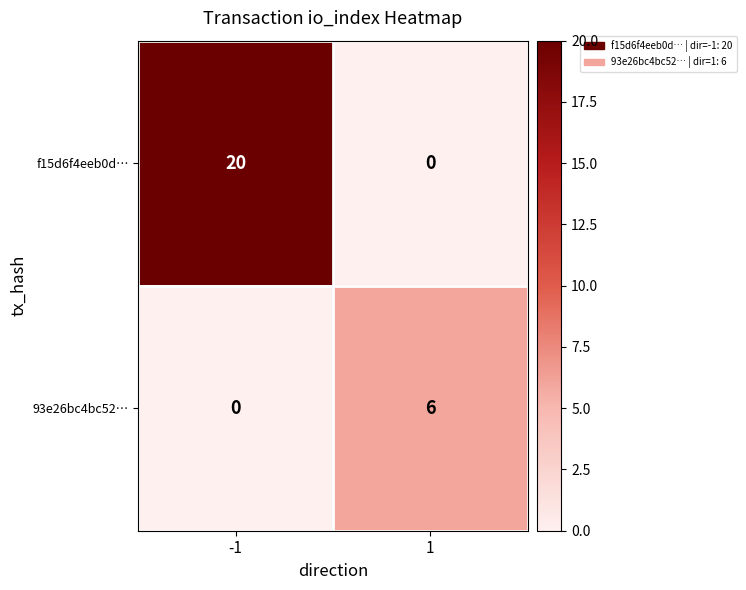

What is the sum of the 93e26bc4bc52… values at -1 and 1?

6